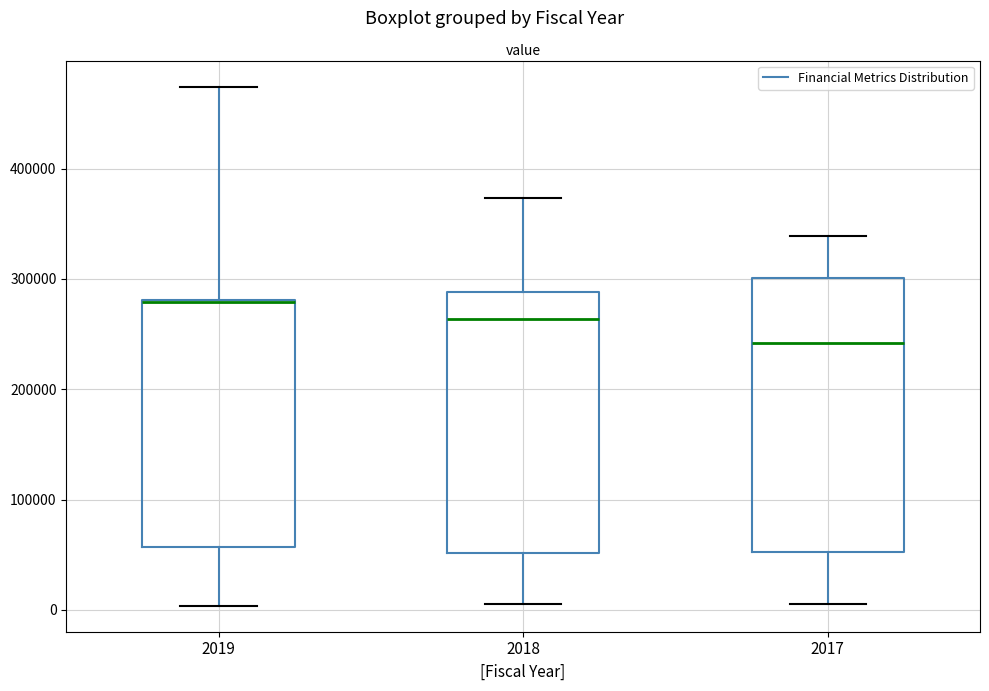

Comparing the boxes themselves (not the whiskers), which one is the tallest?

2017